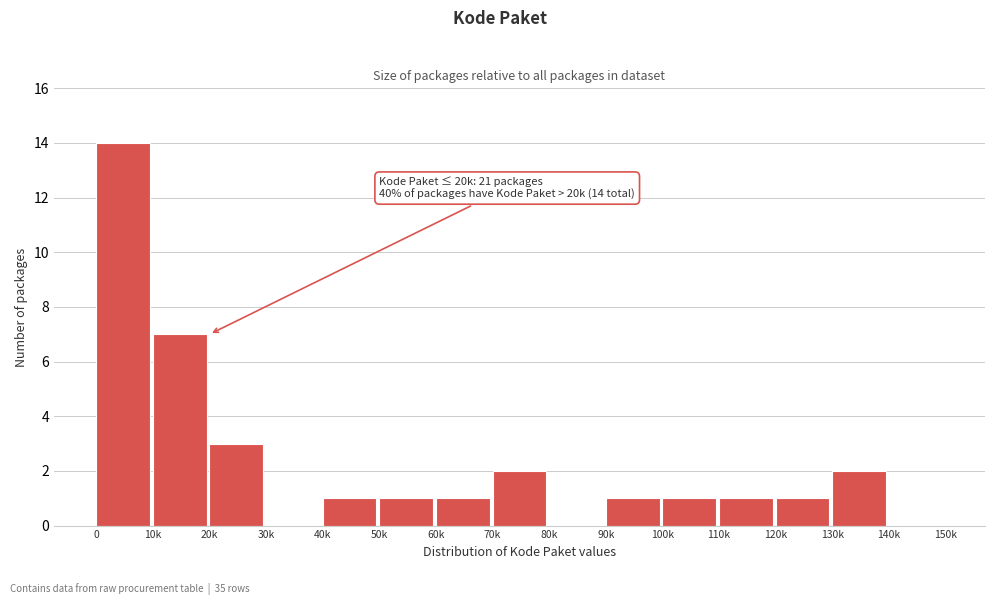

Reading left to right, what are all the values shown in this chart?

0=14	10k=7	20k=3	30k=0	40k=1	50k=1	60k=1	70k=2	80k=0	90k=1	100k=1	110k=1	120k=1	130k=2	140k=0